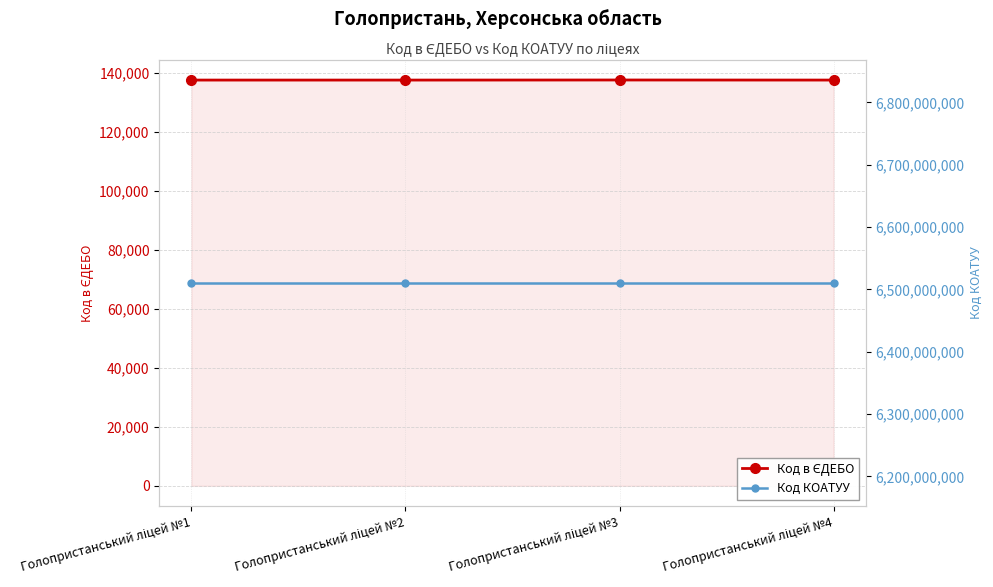

What is the sum of all Код в ЄДЕБО values?

550006